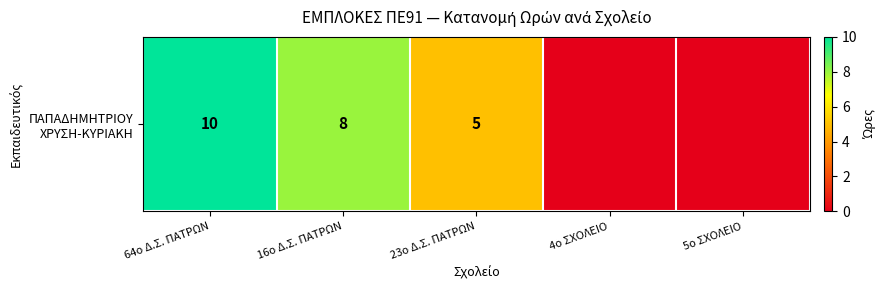

Rank the categories by value from highest to lowest.

64ο Δ.Σ. ΠΑΤΡΩΝ, 16ο Δ.Σ. ΠΑΤΡΩΝ, 23ο Δ.Σ. ΠΑΤΡΩΝ, 4ο ΣΧΟΛΕΙΟ, 5ο ΣΧΟΛΕΙΟ